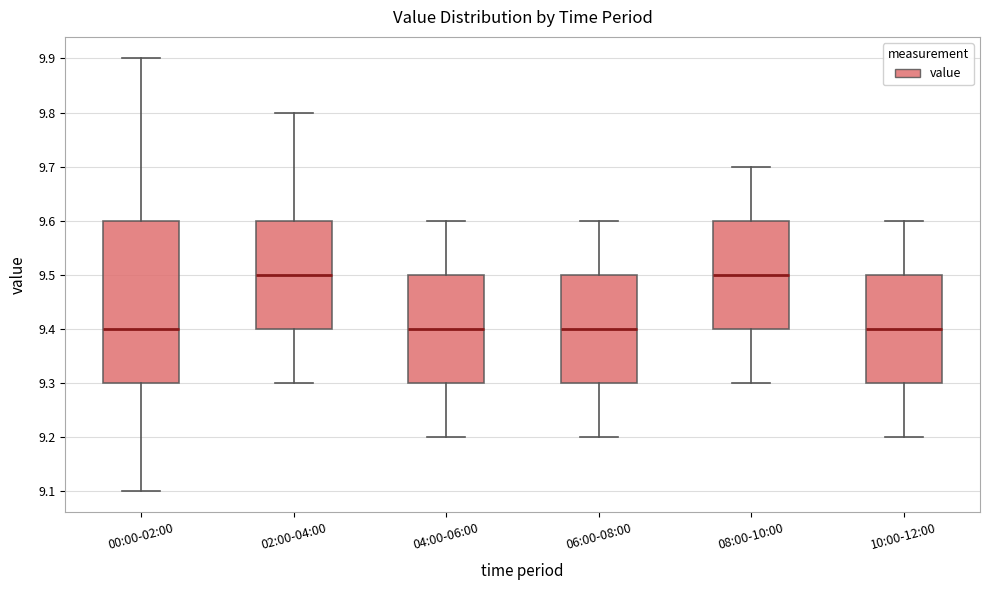

Which box is the tallest, from its lower edge to its upper edge?

00:00-02:00